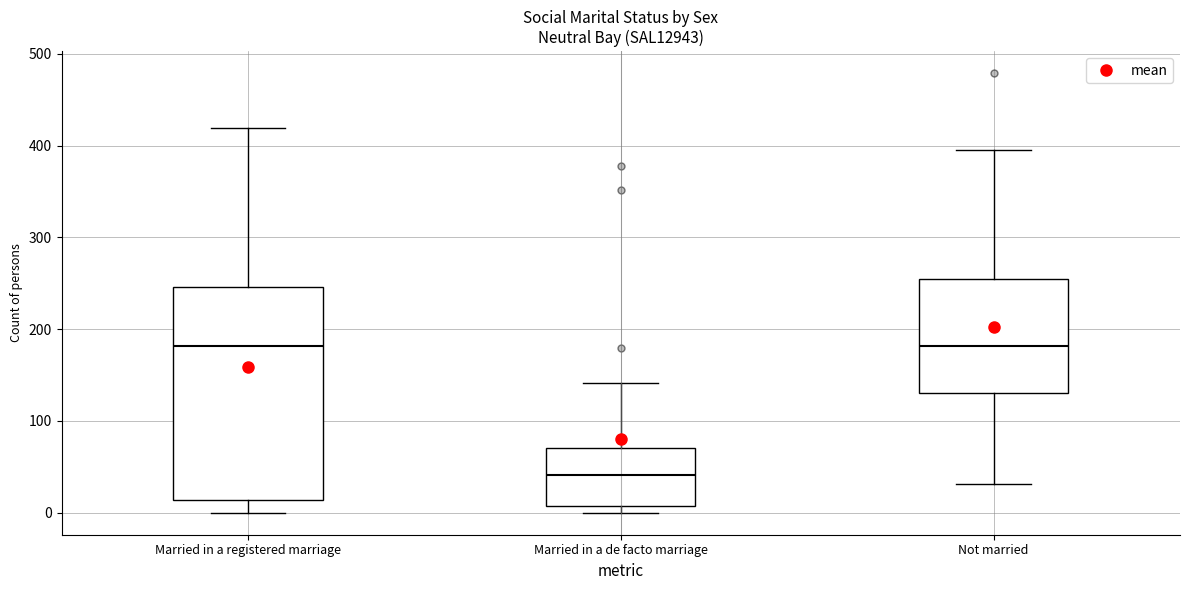

Where is the lower edge of the box for Married in a de facto marriage on the y-axis? The values are not printed on the chart, so give them approximately, as read against the axis.

10